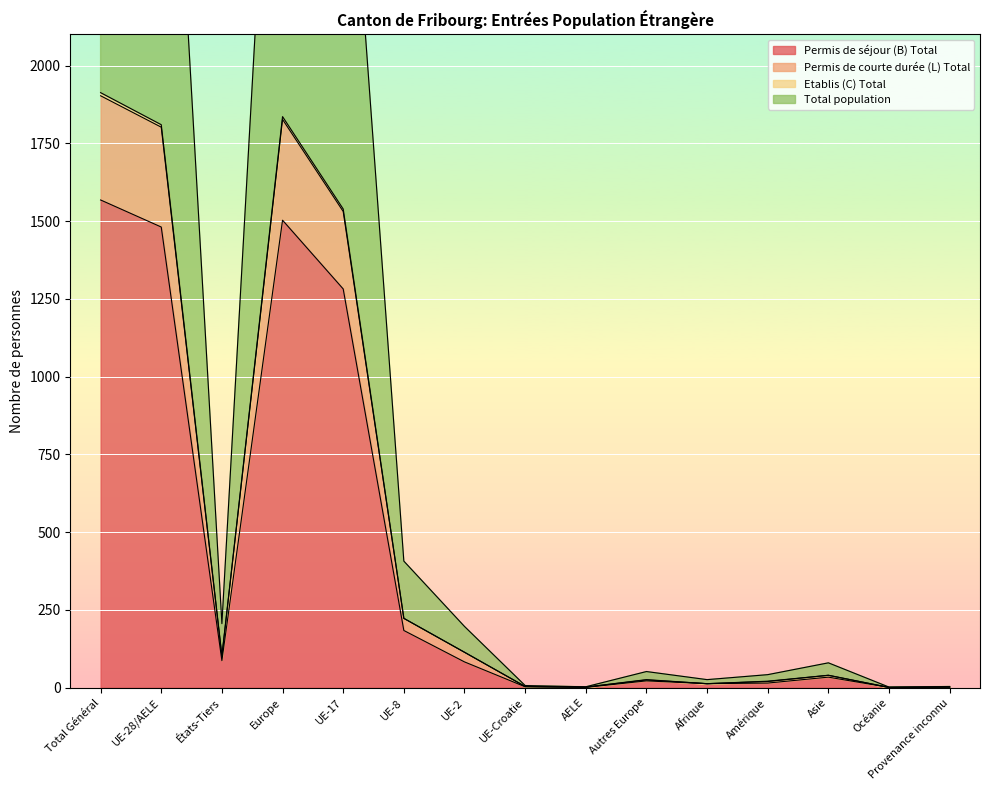

The value of Etablis (C) Total at Océanie is 1. True or false?

False